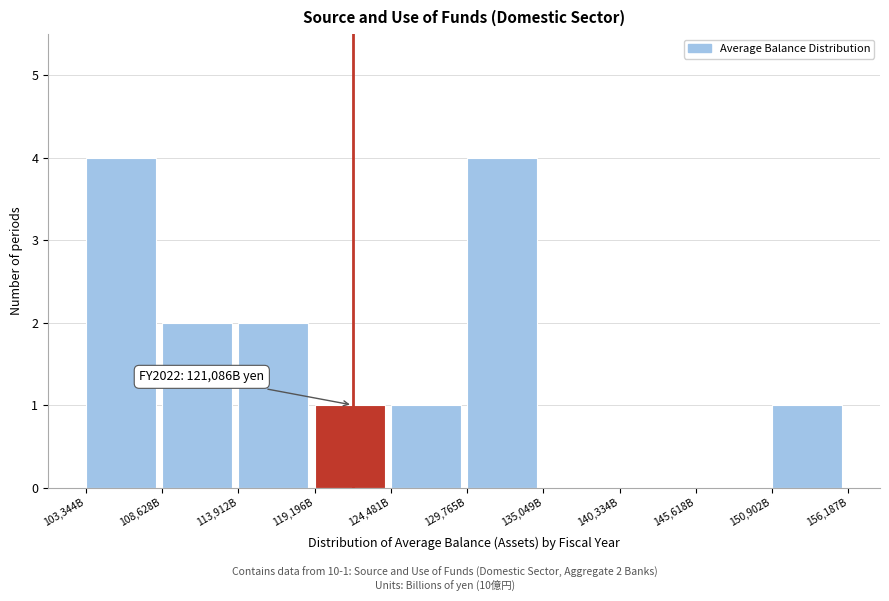

Reading left to right, list all the values displayed in this chart.

103,344B=4	108,628B=2	113,912B=2	119,196B=1	124,481B=1	129,765B=4	135,049B=0	140,334B=0	145,618B=0	150,902B=1